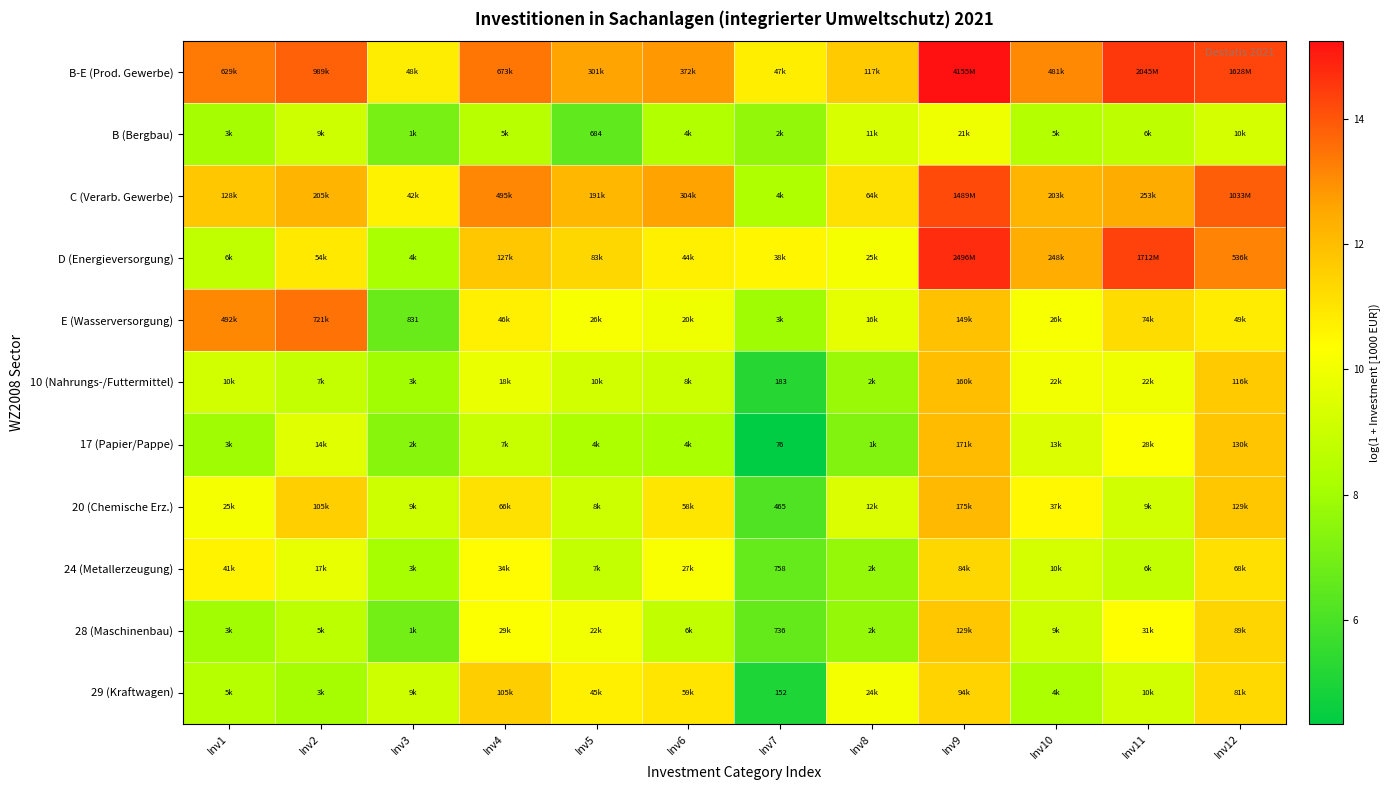

Which category has the highest value across all series?

Inv9